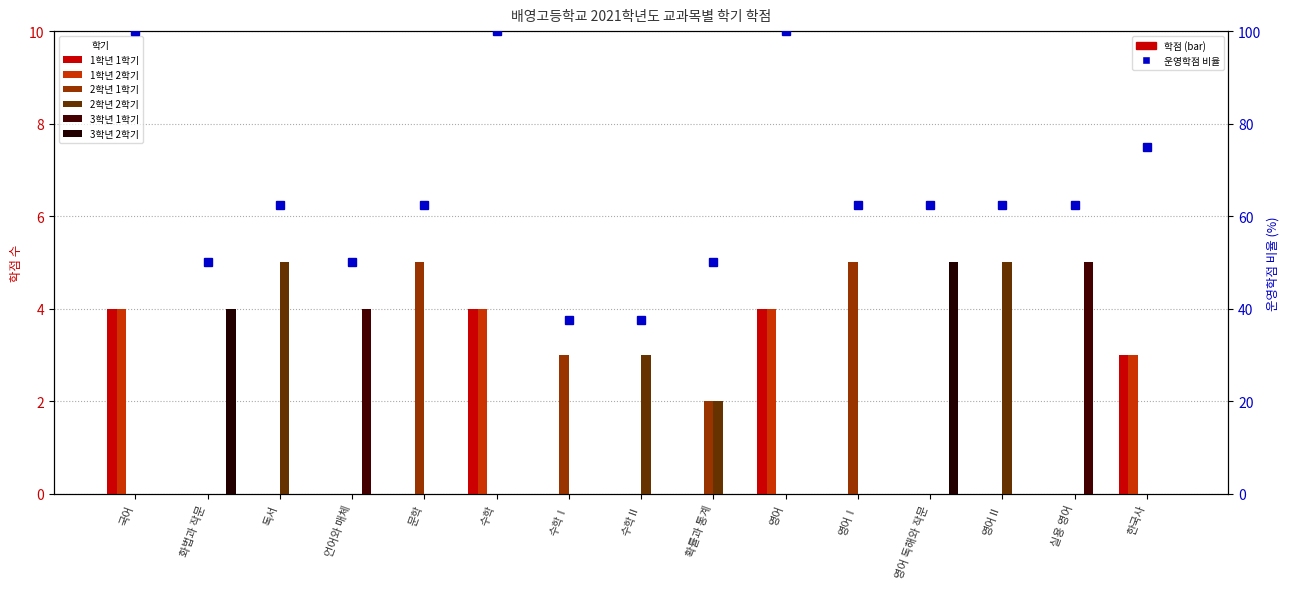

At which label is 1학년 1학기 closest to 2?

한국사